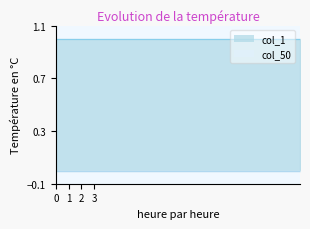

What is the greatest value displayed?

1